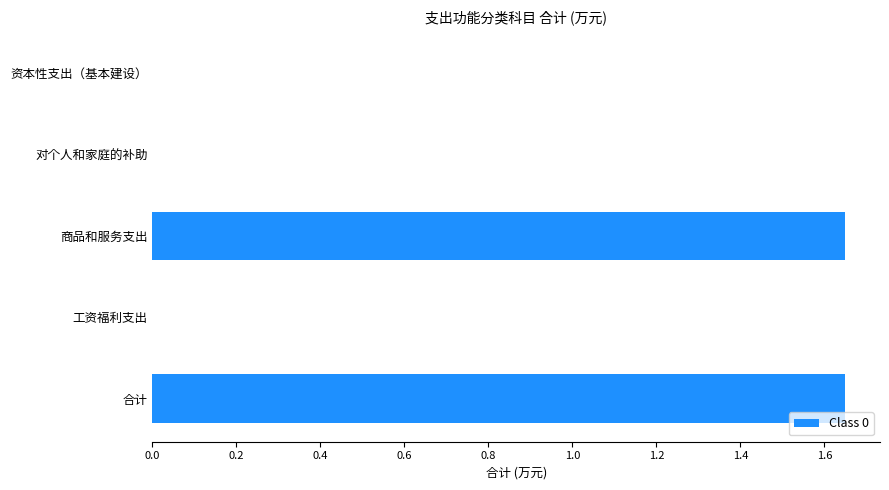

Which has a higher value, 合计 or 资本性支出（基本建设）?

合计